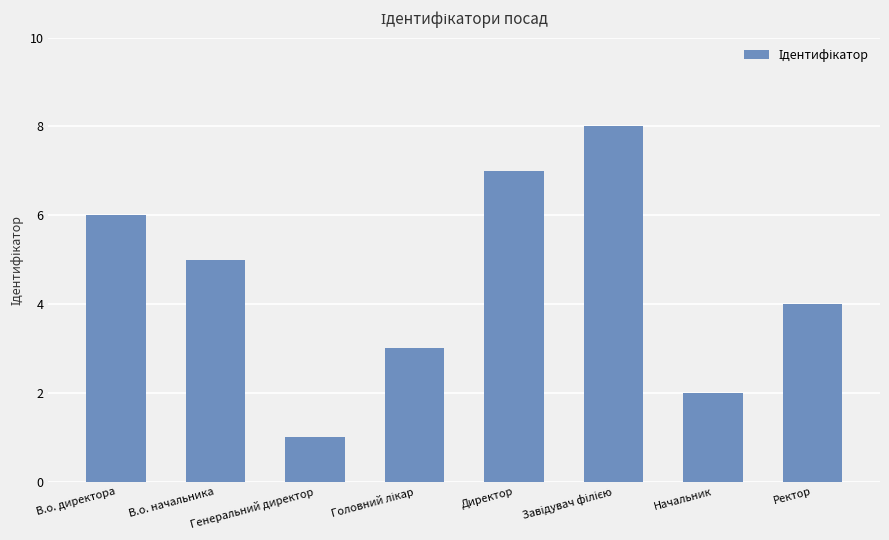

What is the greatest value displayed?

8